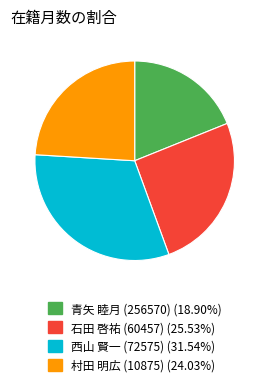

Combined, do 青矢 睦月 (256570) and 村田 明広 (10875) account for over 50%?

No